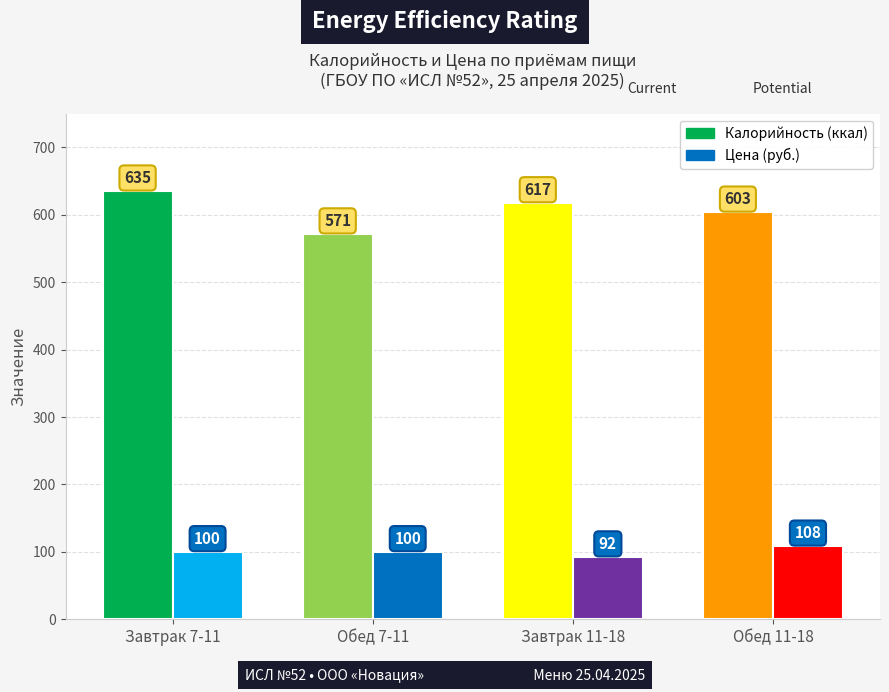

Rank the series by their maximum value, from lowest to highest.

Цена (руб.), Калорийность (ккал)